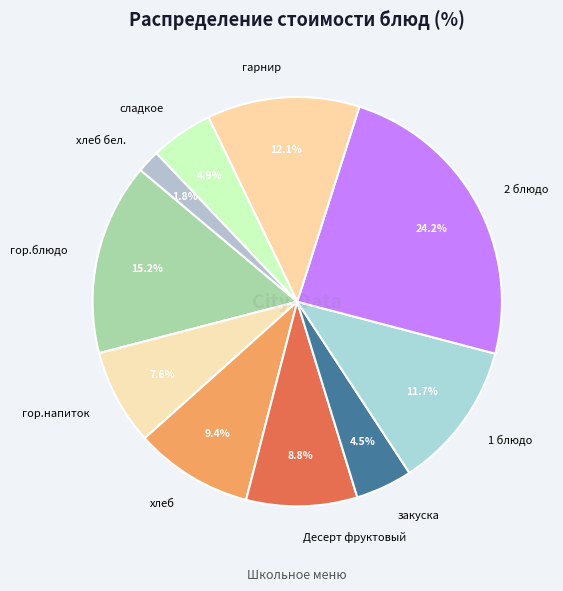

To the nearest percent, what is the difference between the largest and smallest slice percentages?

22%